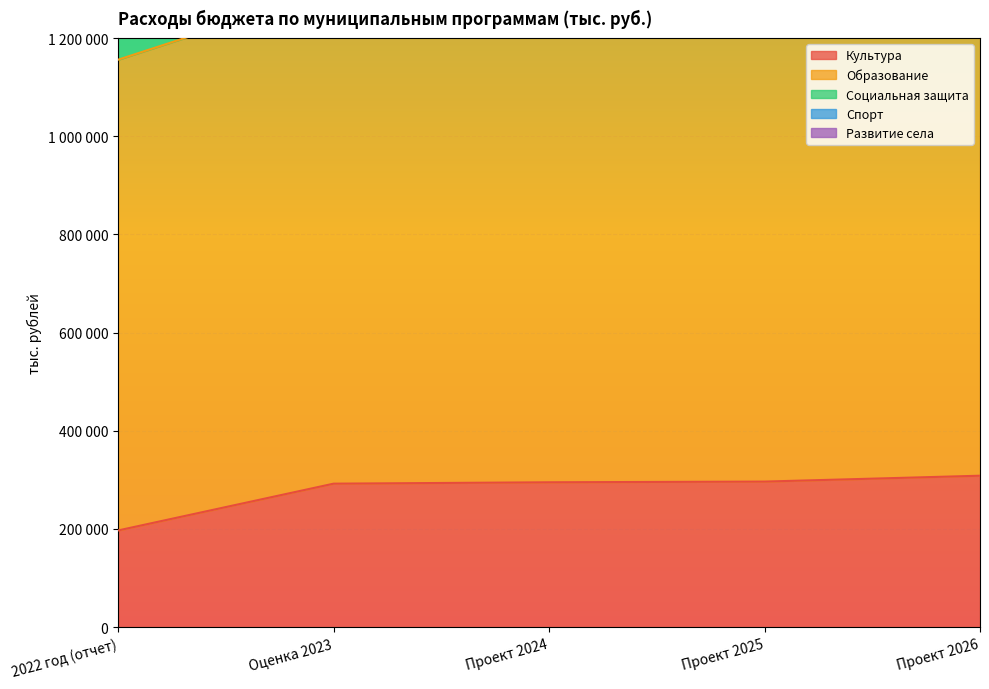

What position from the right is Оценка 2023?

4